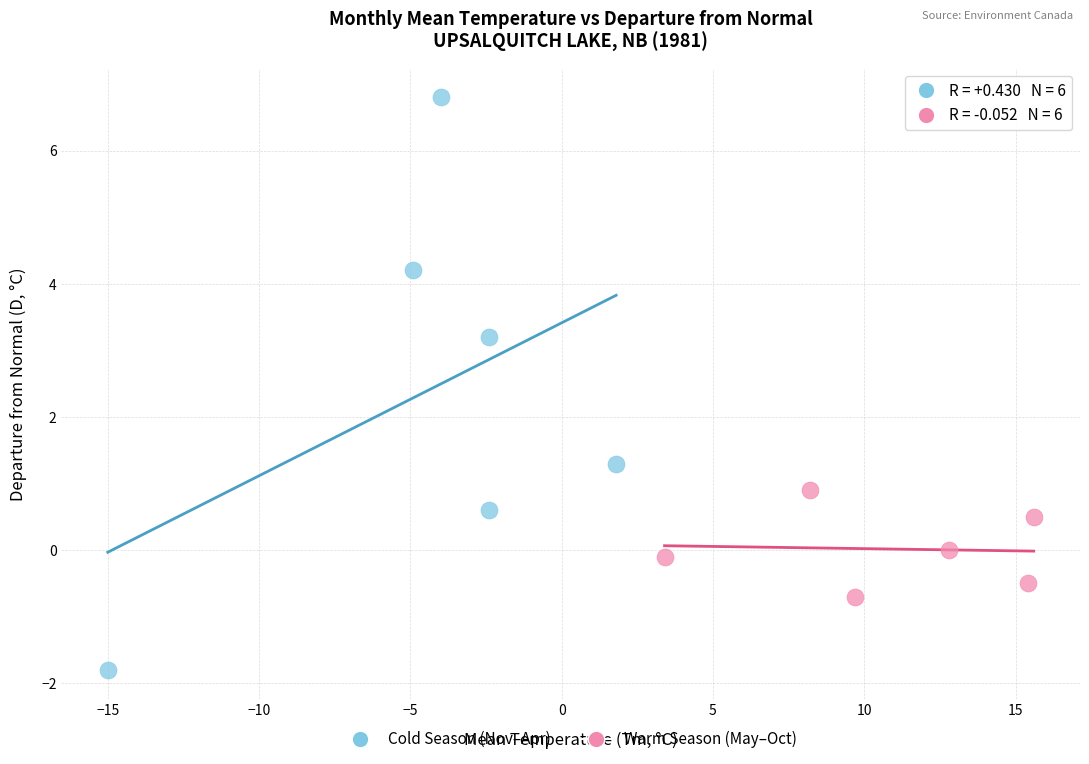

Which series contains the highest Y value?

Cold Season (Nov–Apr)